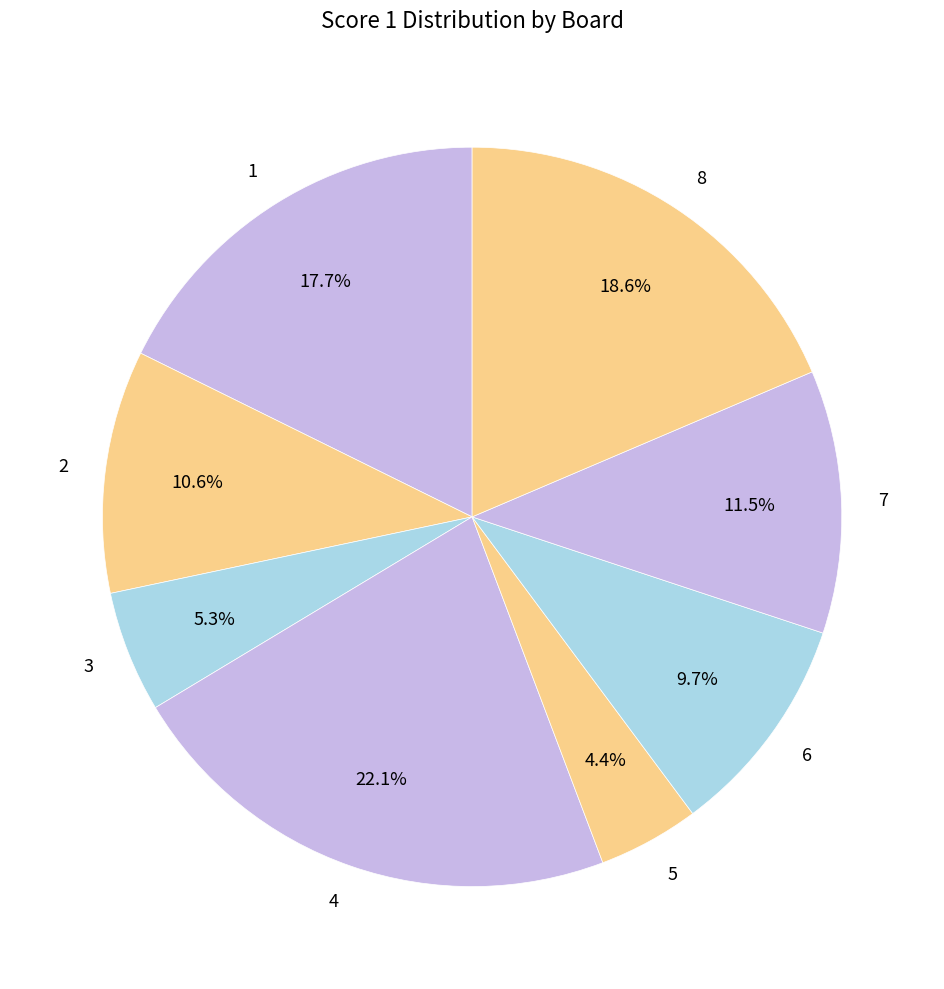

What is the ratio of the value at 3 to the value at 7?

0.5